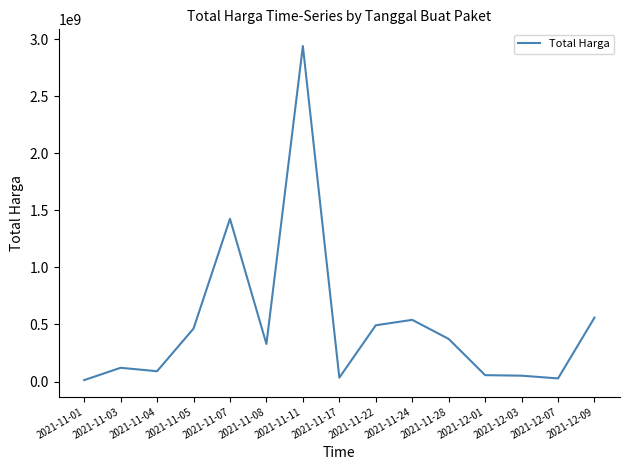

Is it true that the value at 2021-11-08 is 85251830?

False